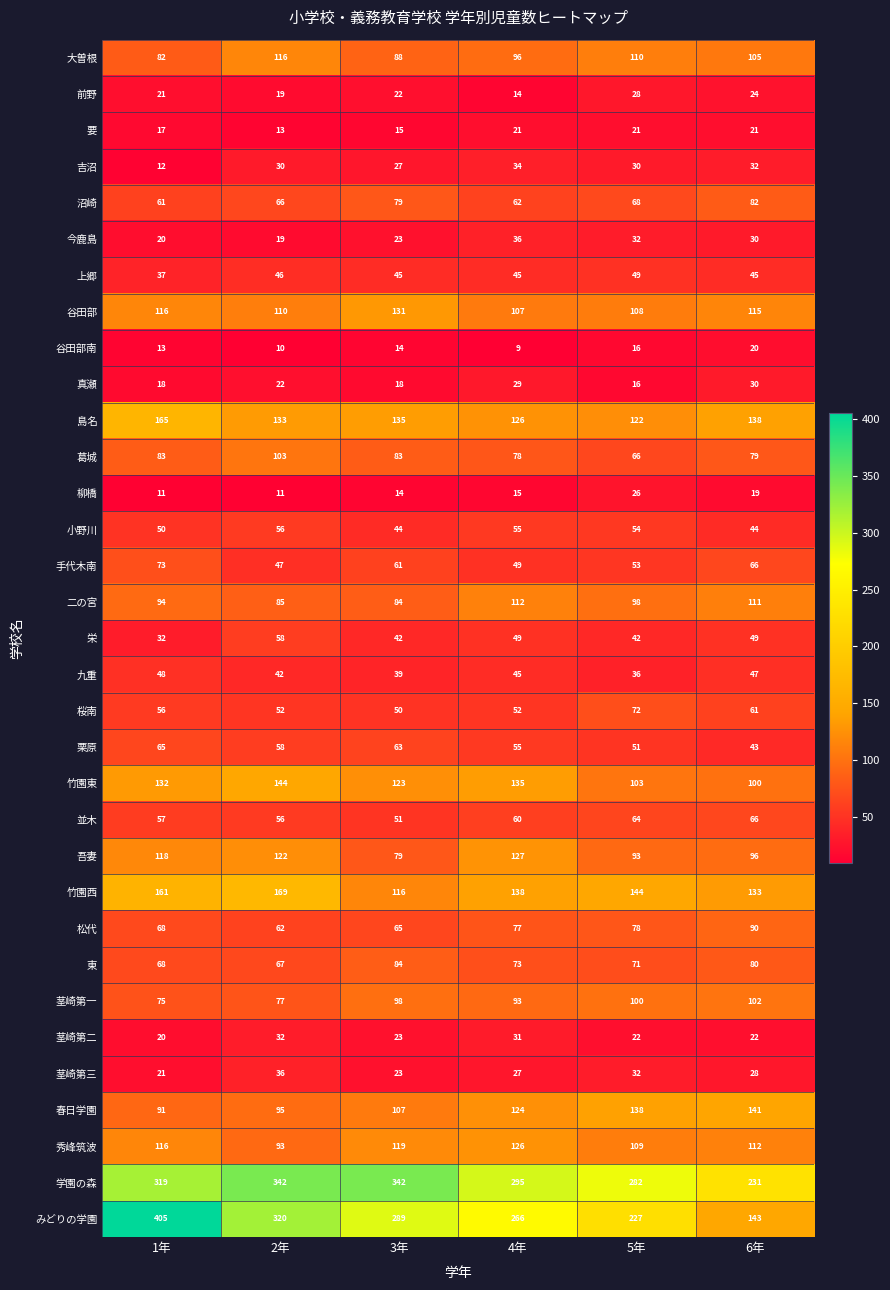

Which series has the largest total across all categories?

学園の森